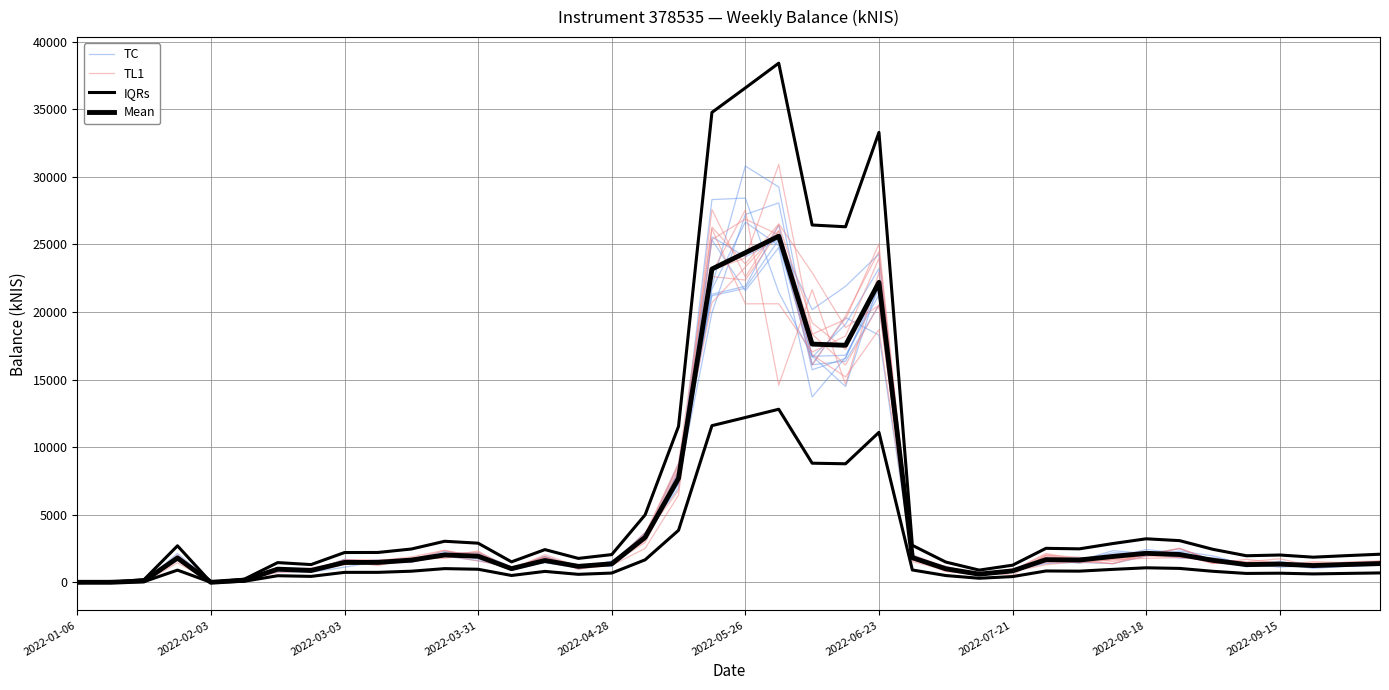

How many interior local peaks does the Mean series have?

9